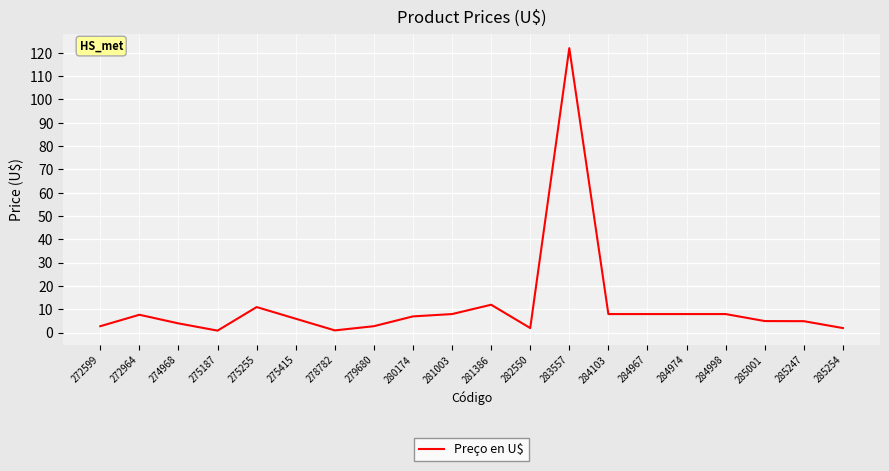

Where is the first local maximum?

272964